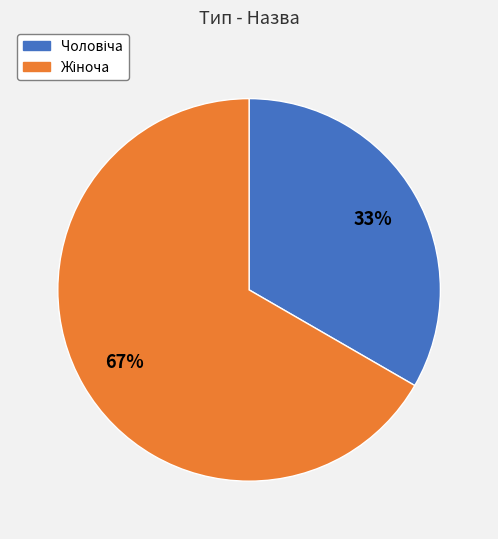

To the nearest percent, what is the average slice percentage?

50%